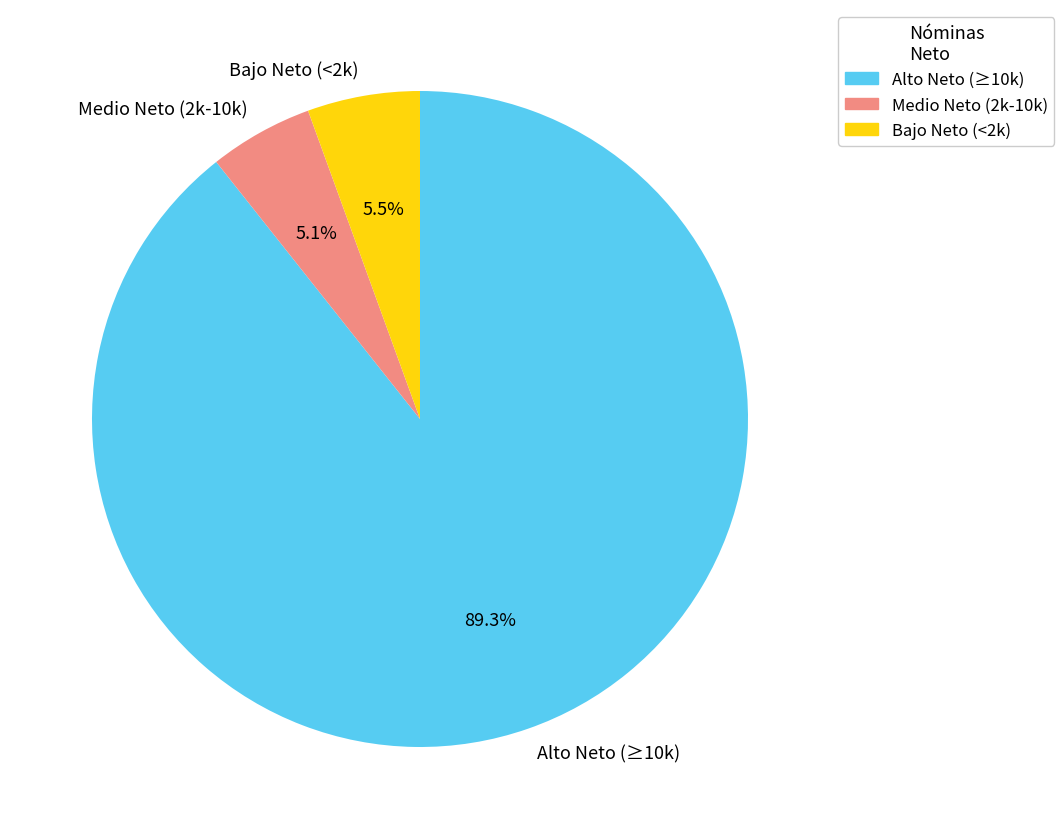

Does any single category account for the majority?

Yes